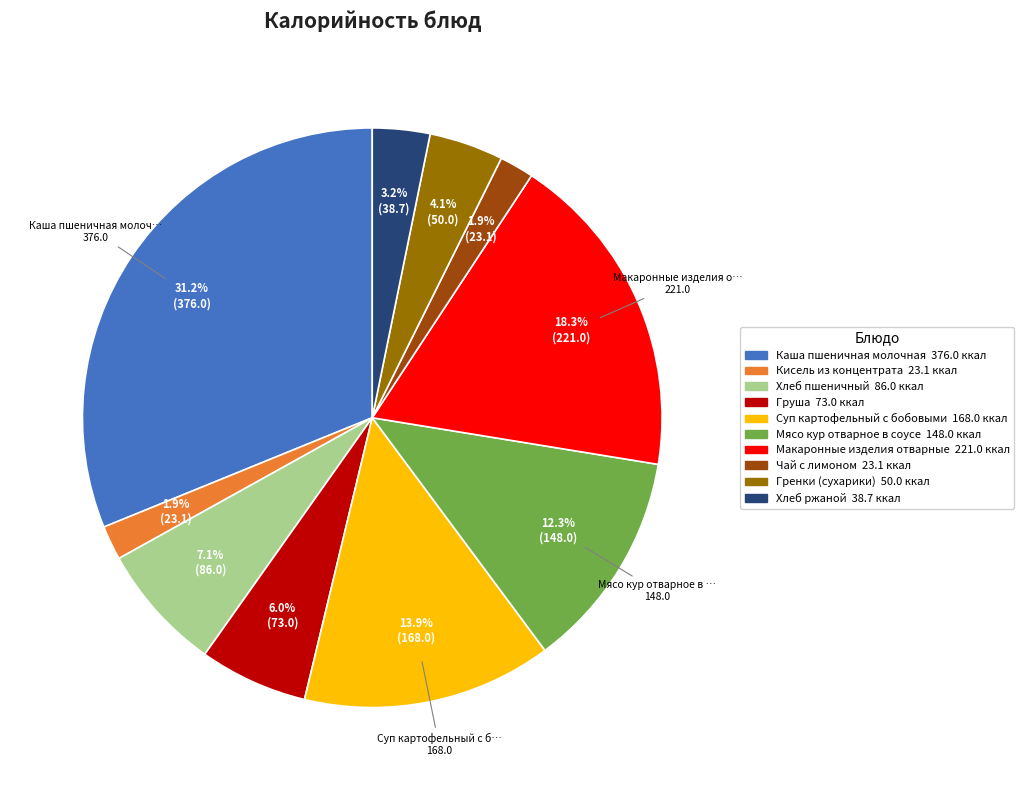

To the nearest percent, what is the difference between the largest and smallest slice percentages?

29%